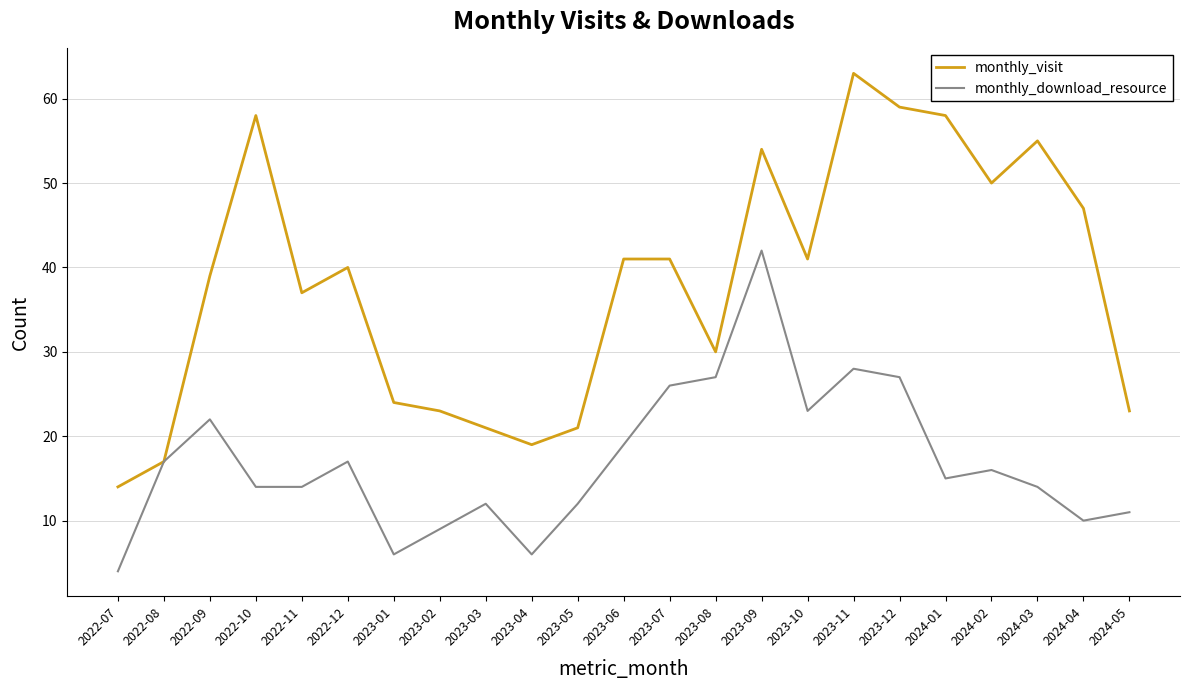

Reading left to right, list all the values displayed in this chart.

monthly_visit: 14	17	39	58	37	40	24	23	21	19	21	41	41	30	54	41	63	59	58	50	55	47	23
monthly_download_resource: 4	17	22	14	14	17	6	9	12	6	12	19	26	27	42	23	28	27	15	16	14	10	11